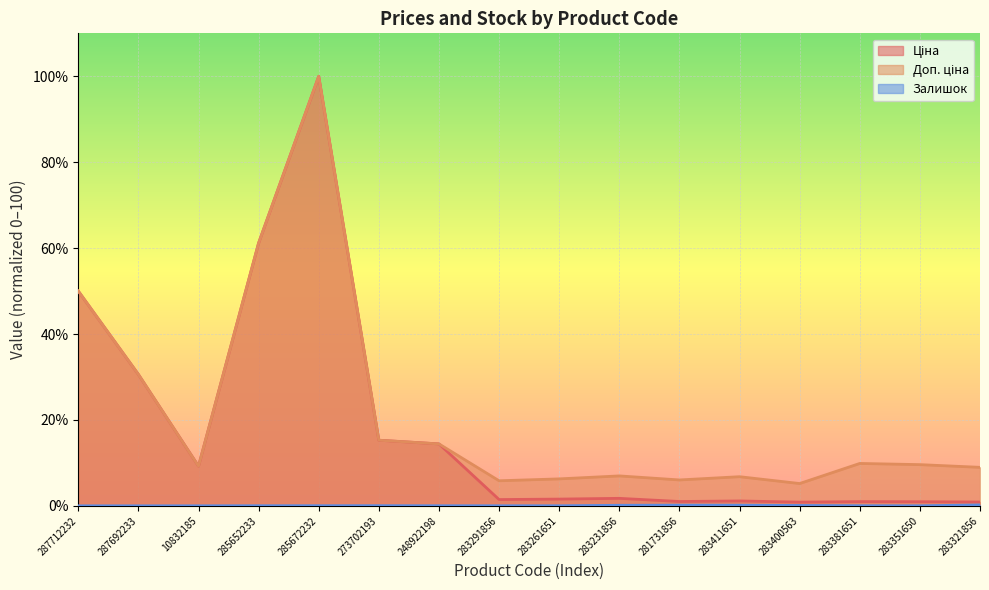

At which label does Доп. ціна reach its peak?

285672232